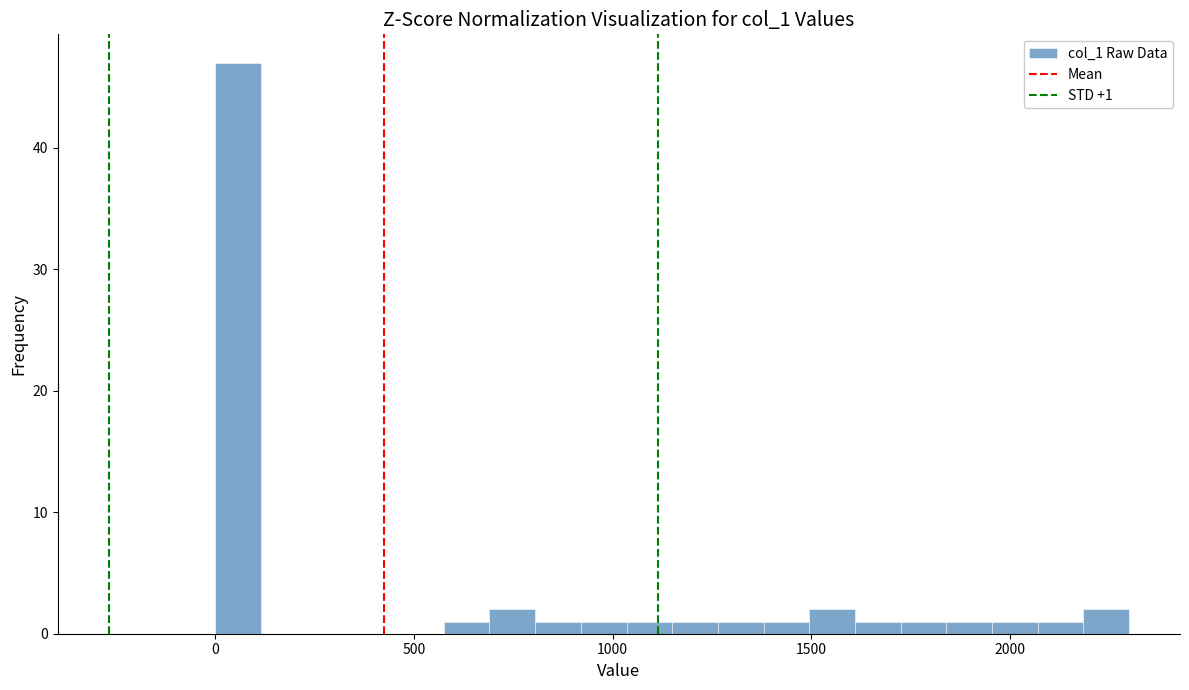

Around what value on the x-axis is the tallest bar? Give the approximate position of its centre, as read against the axis.

50